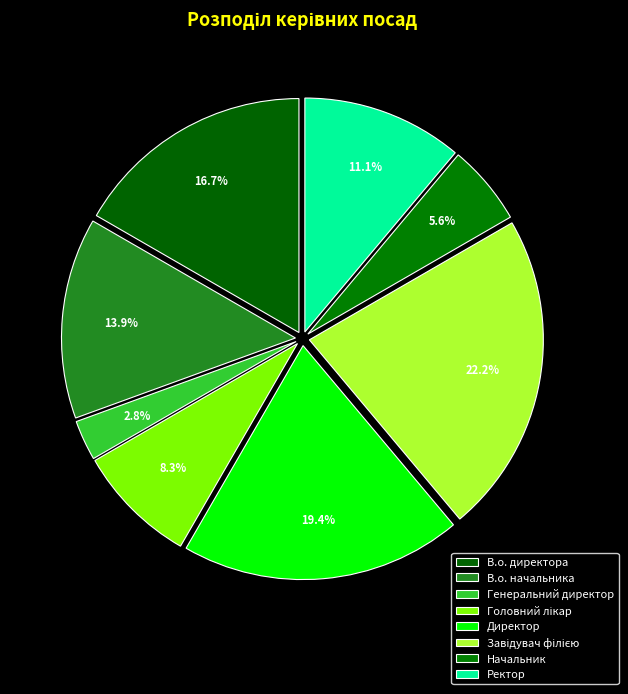

Count the number of slices in the pie.

8